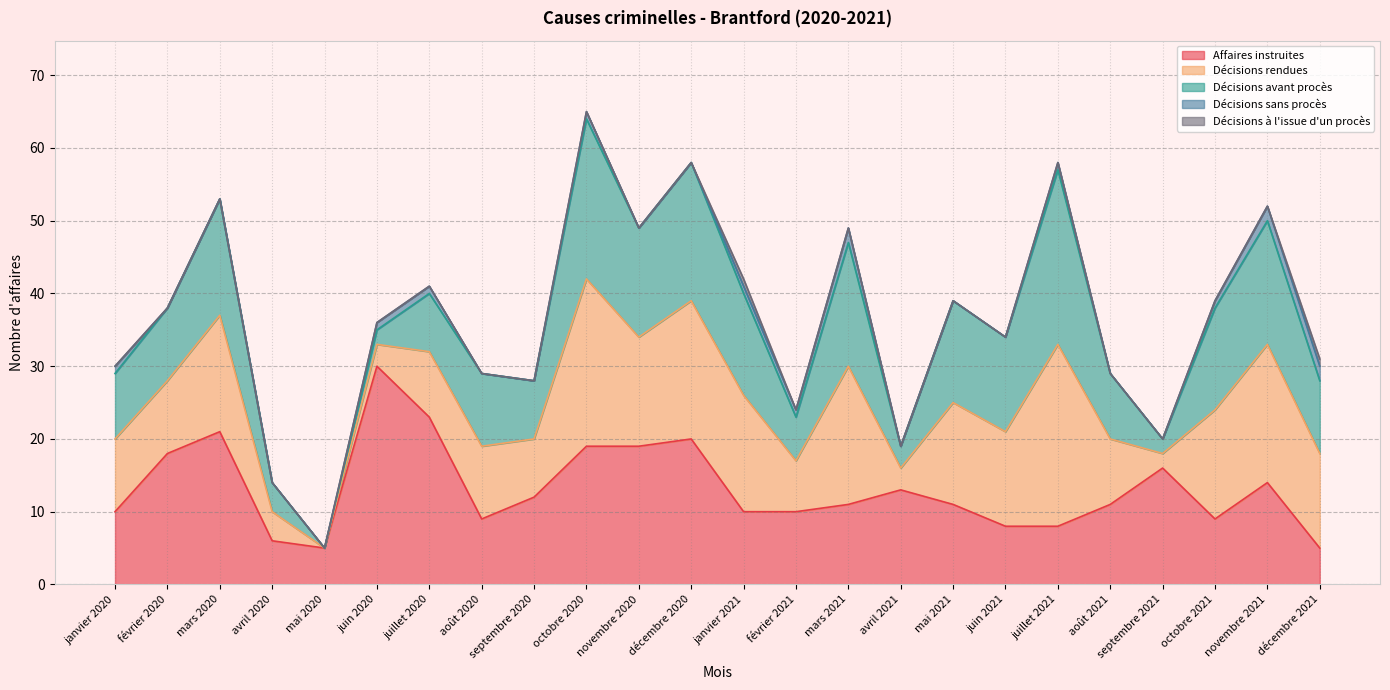

What is the spread (max minus min) of values at août 2021?

11